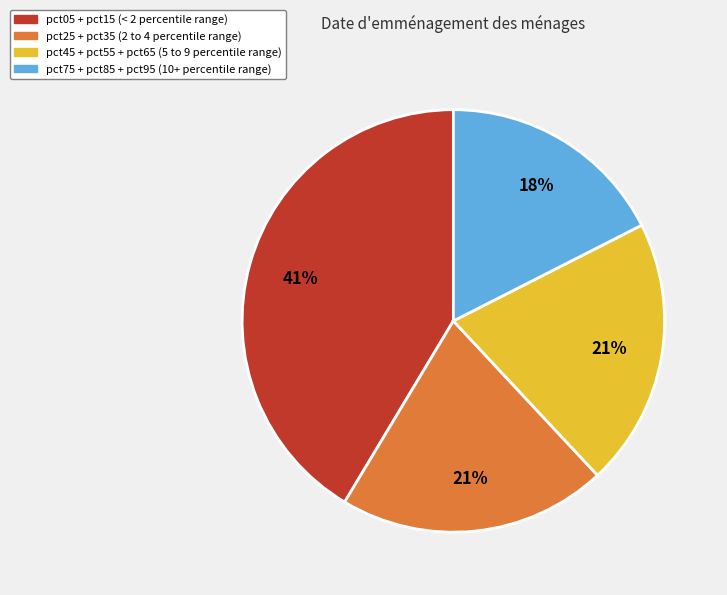

Is there any slice that represents more than half of the pie?

No